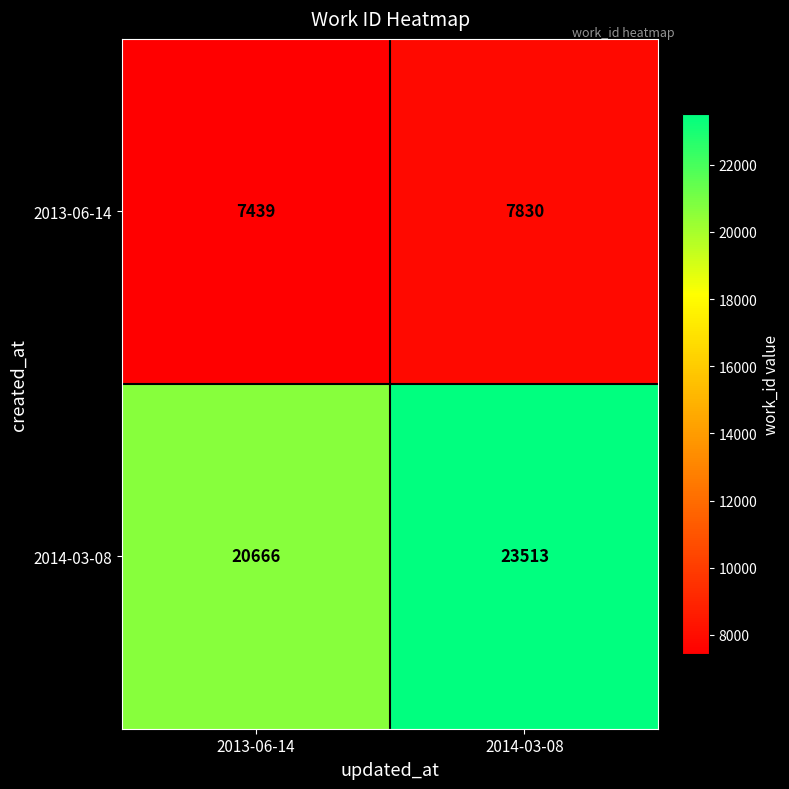

At which category does the chart reach its peak across all series?

2014-03-08